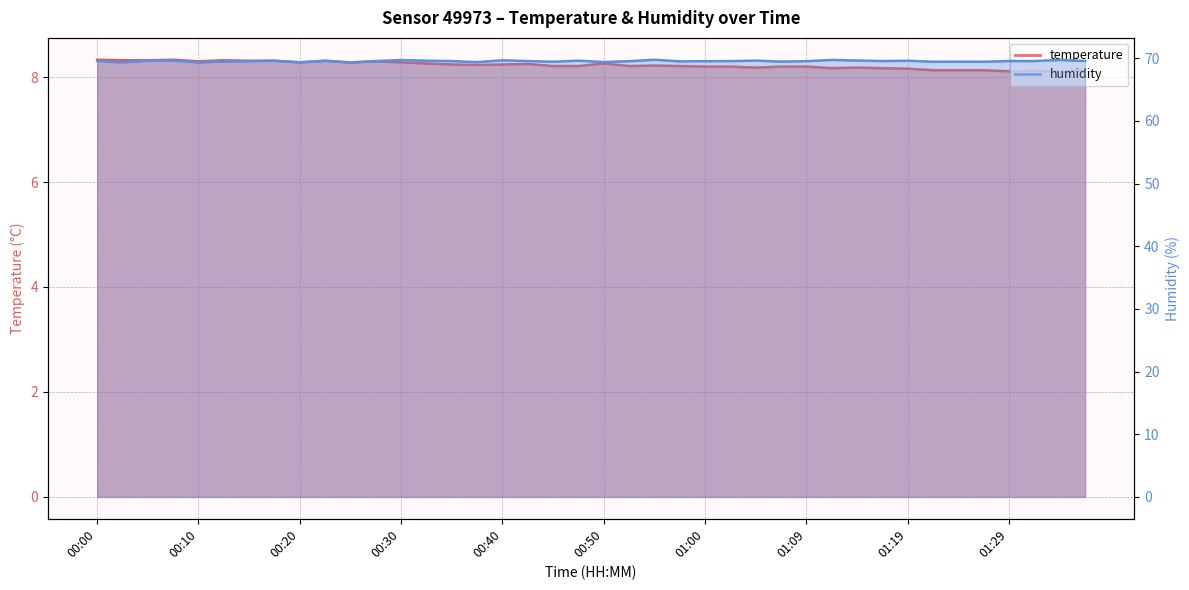

What is the total value across all series at 00:47?

77.8